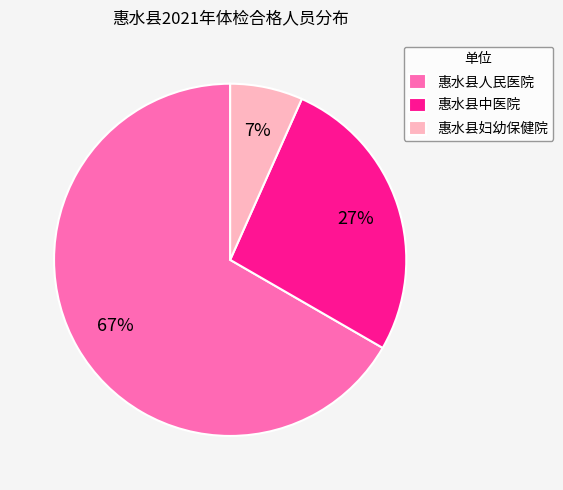

What percentage is the 惠水县中医院 slice, to the nearest percent?

27%